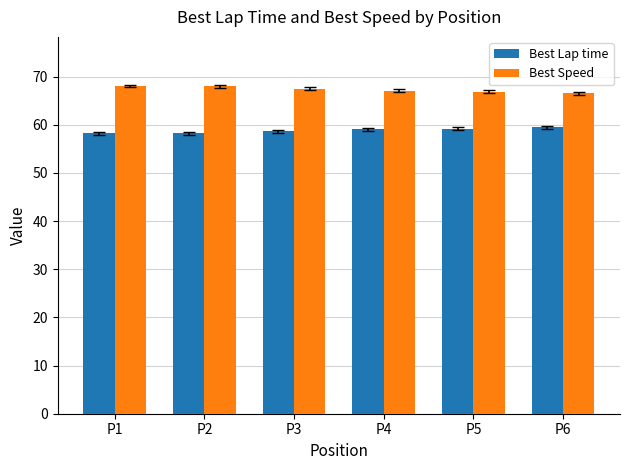

List the series in order of their overall mean, lowest first.

Best Lap time, Best Speed